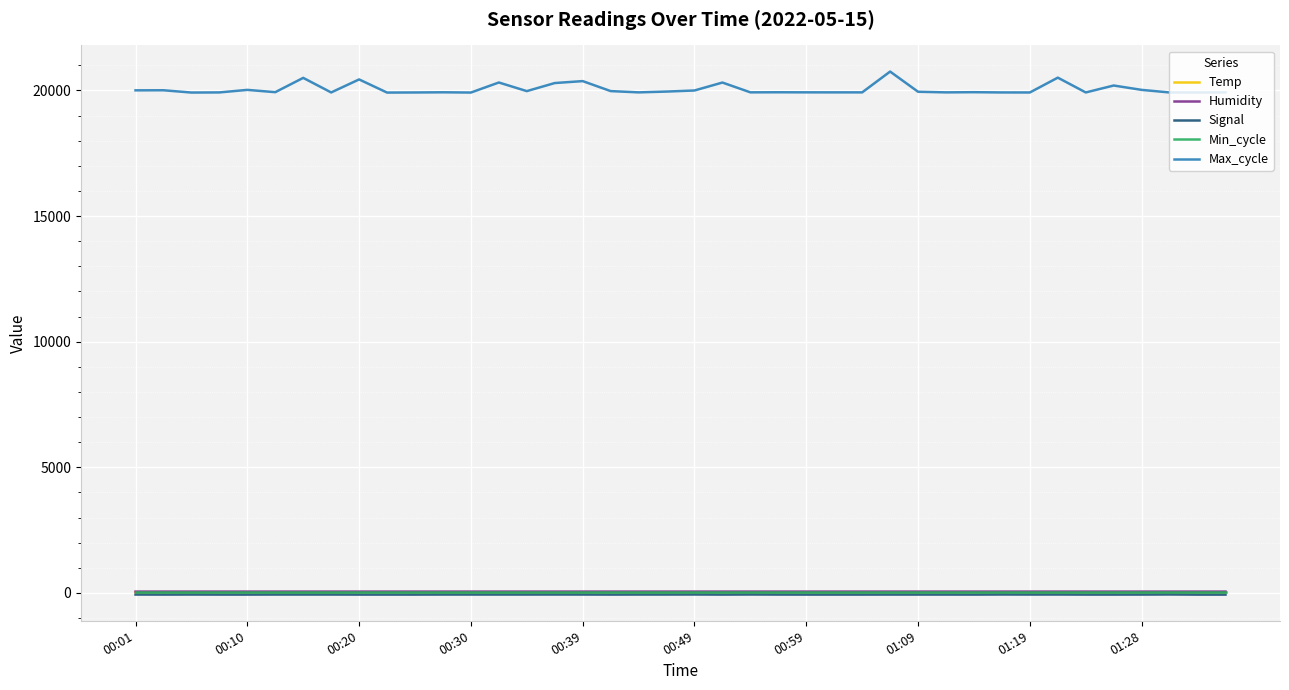

At how many categories does at least one series exceed 4532?

40